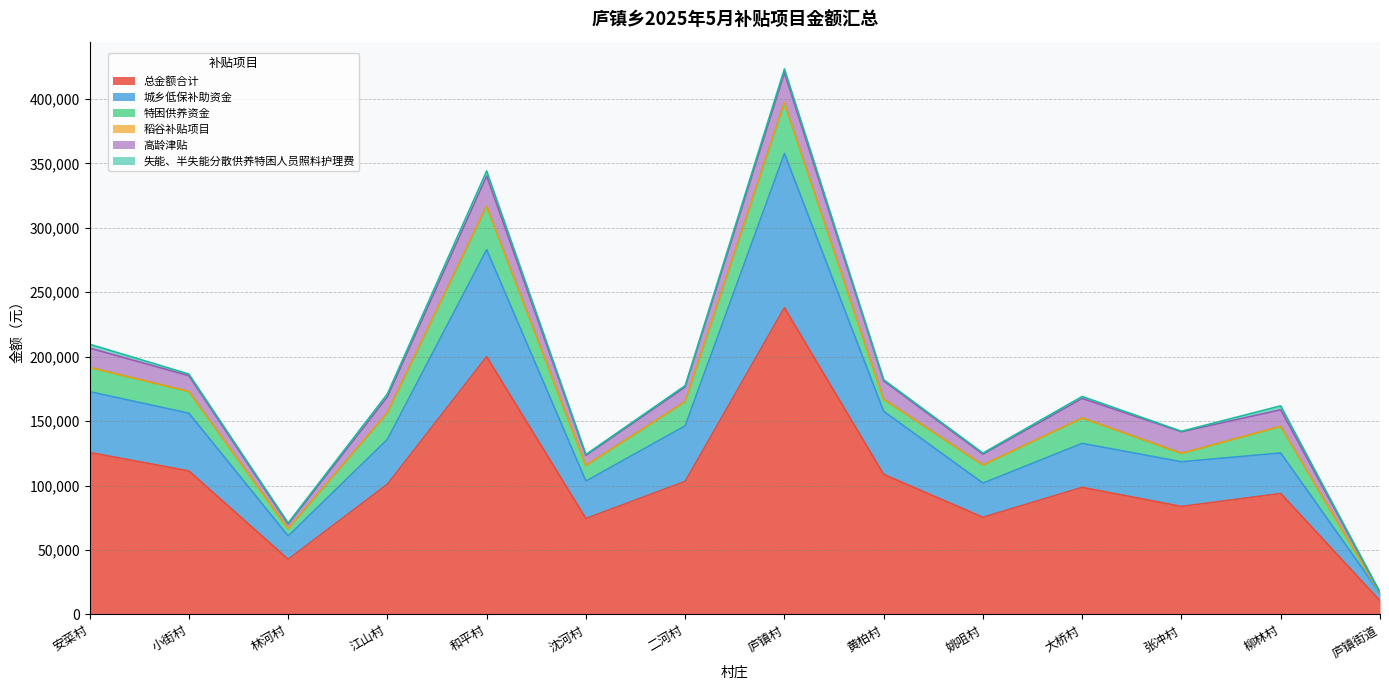

What is the difference between the highest and lowest values at 黄柏村?

108685.5